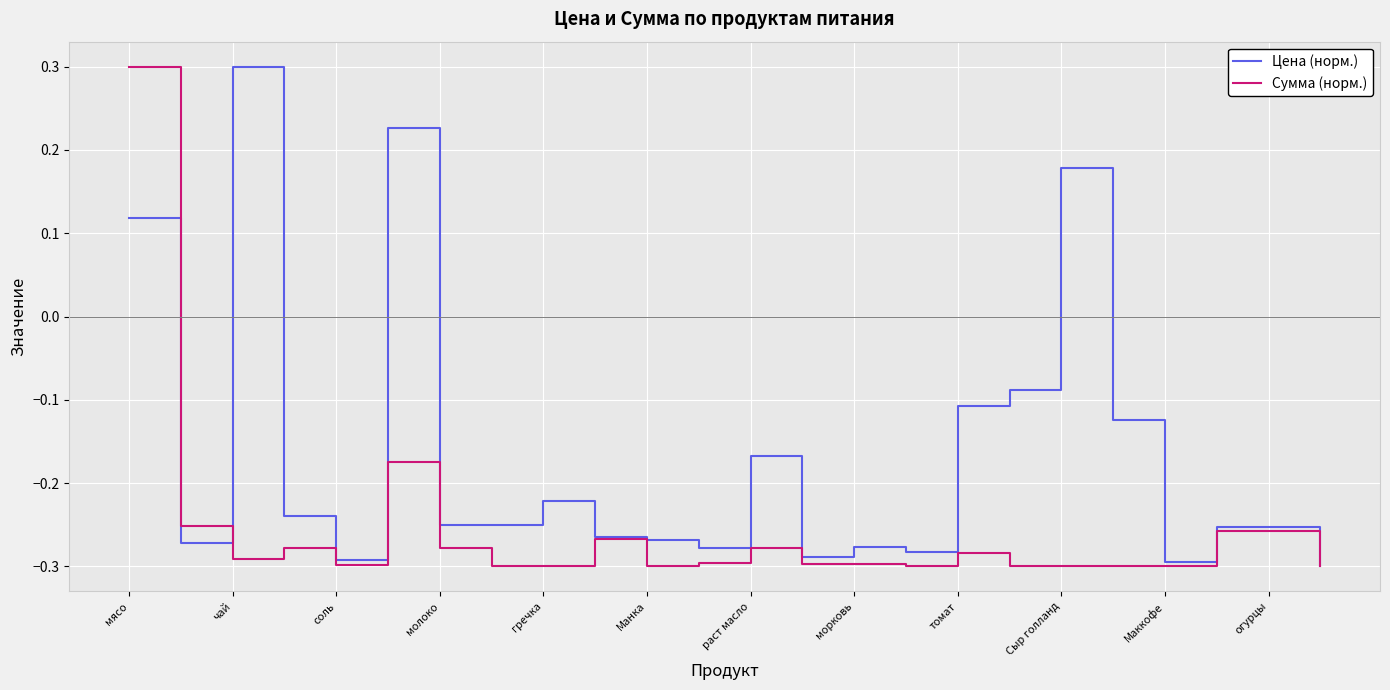

List the series in order of their overall mean, highest first.

Цена (норм.), Сумма (норм.)